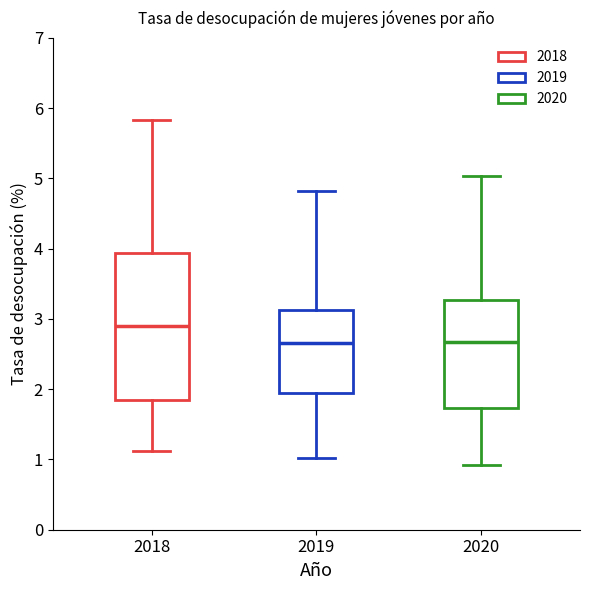

Reading left to right, read every box against the y-axis: the position of its median line, the range the box covers, and the ends of its whiskers. The values are not printed on the chart, so give them approximately, as read against the axis.

2018: median 2.9, box 1.8 to 3.9, whiskers 1.1 to 5.8
2019: median 2.7, box 2.0 to 3.1, whiskers 1.0 to 4.8
2020: median 2.7, box 1.7 to 3.3, whiskers 0.9 to 5.0